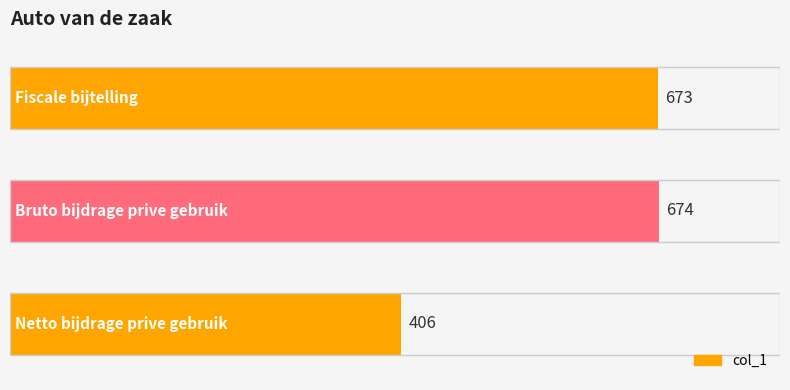

Which has a higher value, Fiscale bijtelling or Bruto bijdrage prive gebruik?

Bruto bijdrage prive gebruik